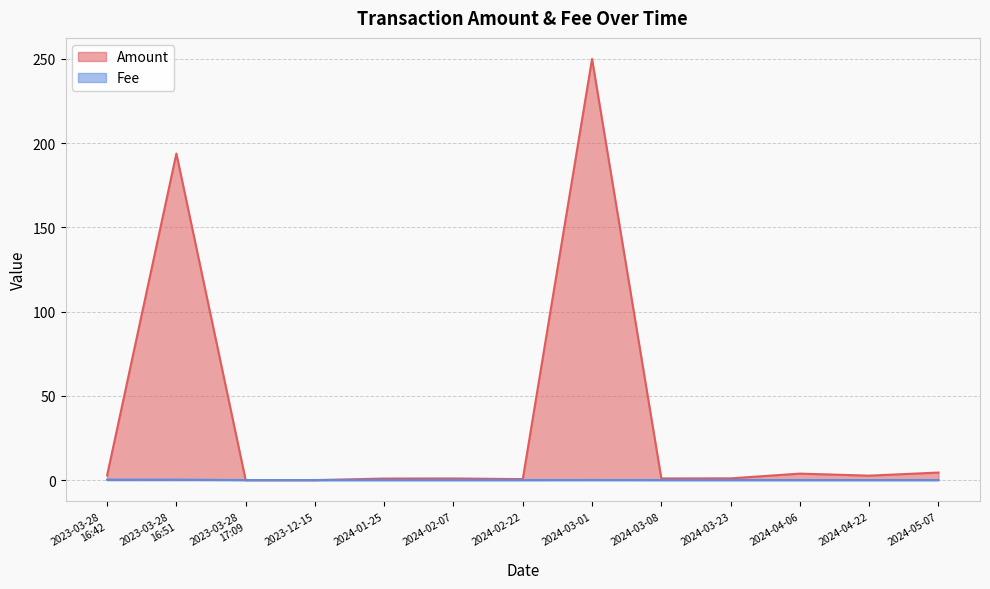

How many lines are shown in the chart?

2